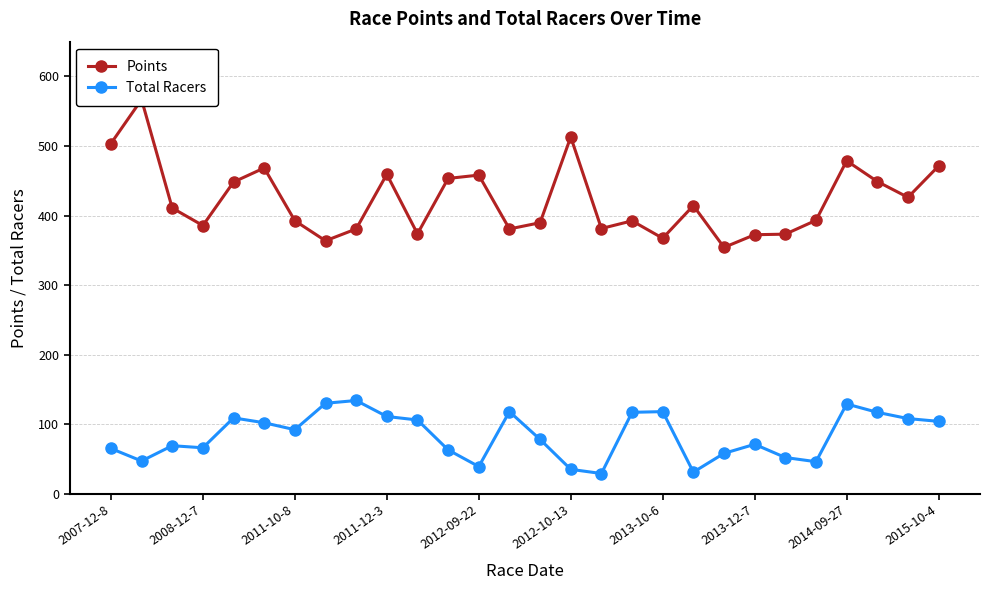

Rank the series by their average value, from highest to lowest.

Points, Total Racers